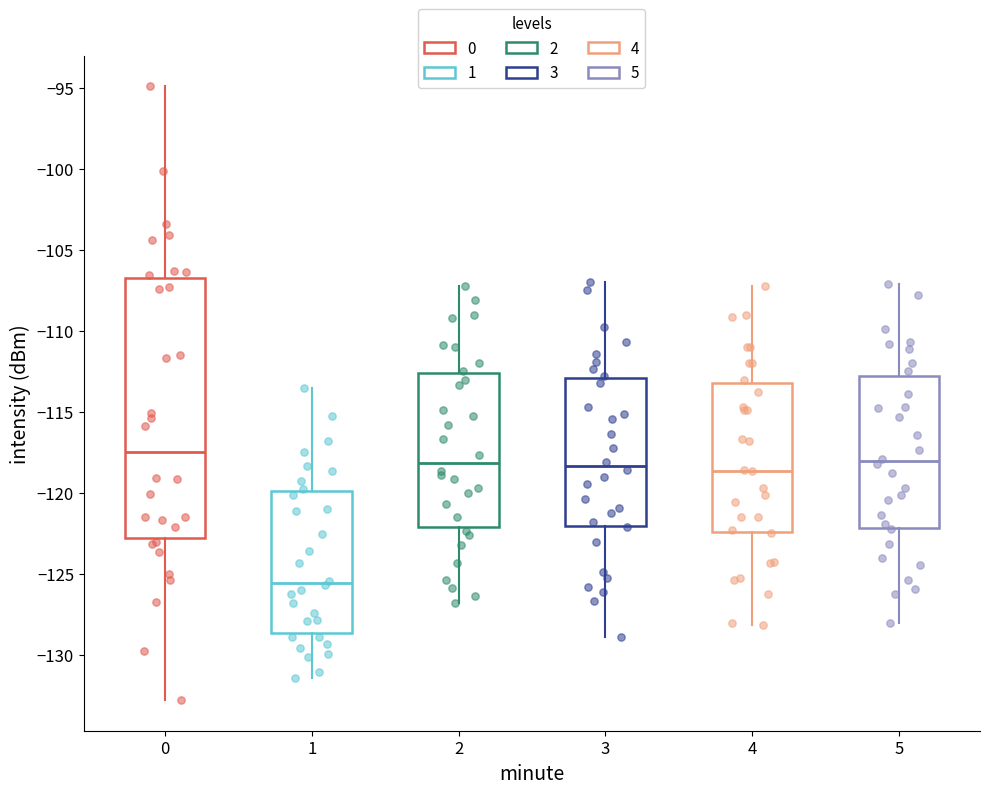

Where does the upper whisker of the box at x = 4 end on the y-axis? The values are not printed on the chart, so give them approximately, as read against the axis.

-107.0